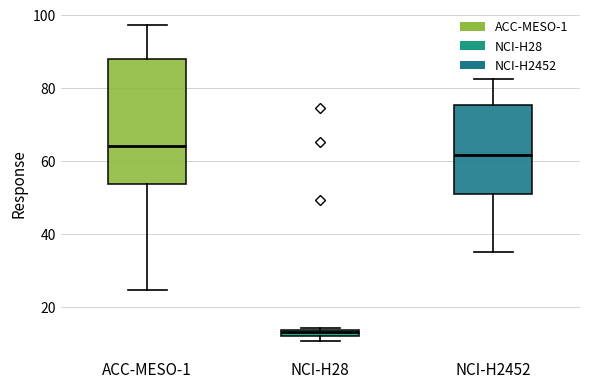

Where is the upper edge of the box for NCI-H28 on the y-axis? The values are not printed on the chart, so give them approximately, as read against the axis.

14